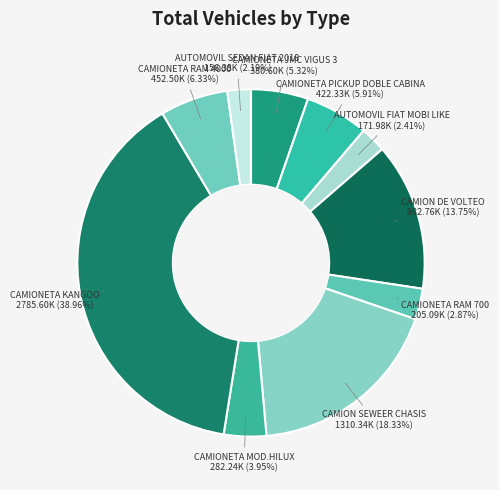

Rank the categories by value from lowest to highest.

AUTOMOVIL SEDAN FIAT 2018, AUTOMOVIL FIAT MOBI LIKE, CAMIONETA RAM 700, CAMIONETA MOD.HILUX, CAMIONETA JMC VIGUS 3, CAMIONETA PICKUP DOBLE CABINA, CAMIONETA RAM 4000, CAMION DE VOLTEO, CAMION SEWEER CHASIS, CAMIONETA KANGOO